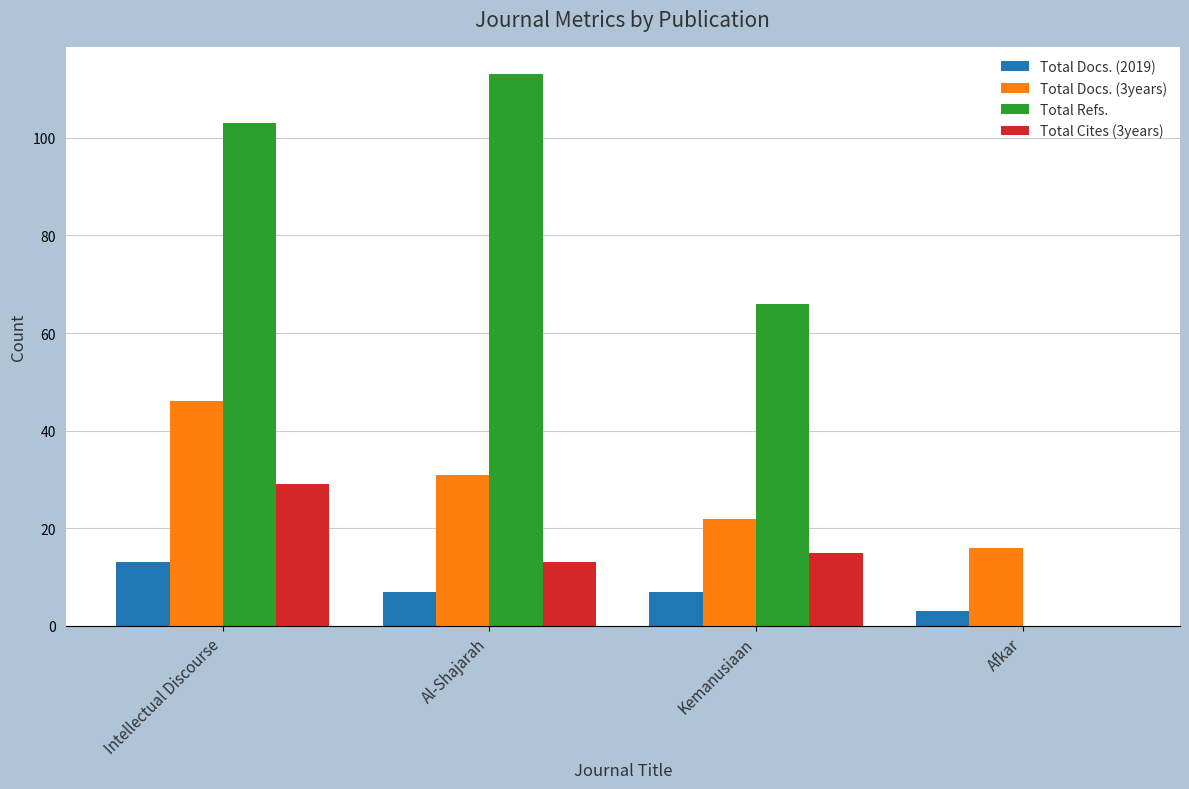

The Total Cites (3years) series shows 12 at Afkar. True or false?

False